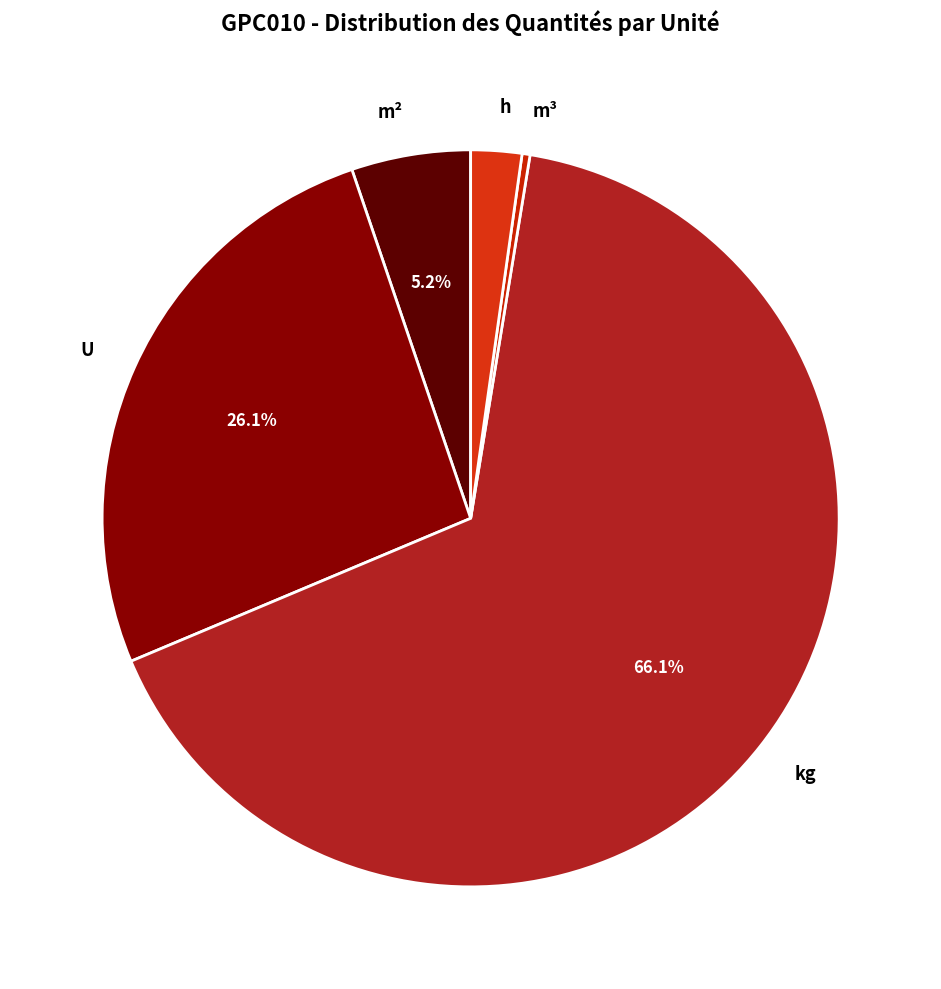

To the nearest percent, what is the combined percentage of U and h?

28%